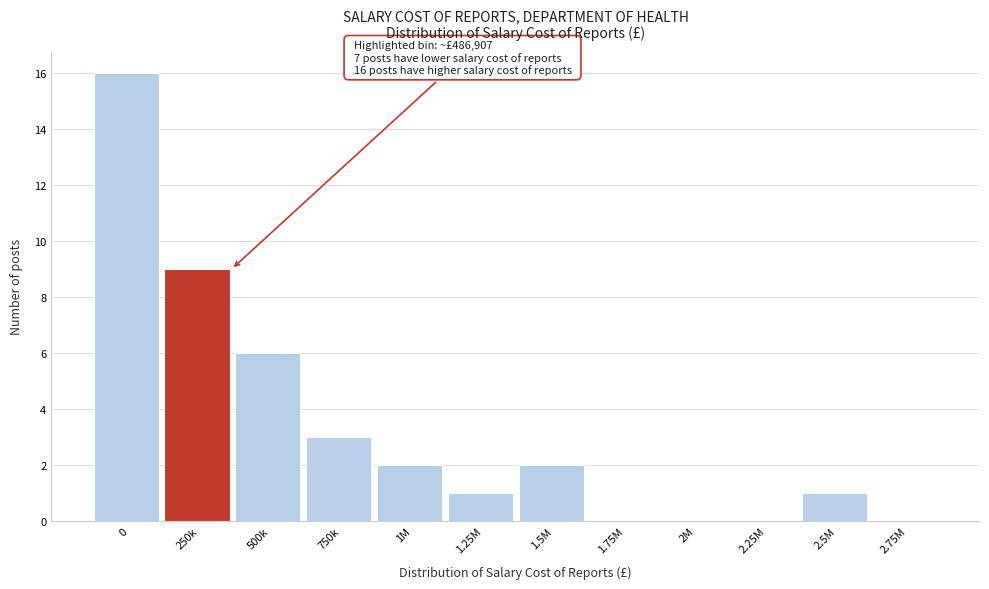

Reading right to left, what are all the values shown in this chart?

2.75M=0	2.5M=1	2.25M=0	2M=0	1.75M=0	1.5M=2	1.25M=1	1M=2	750k=3	500k=6	250k=9	0=16